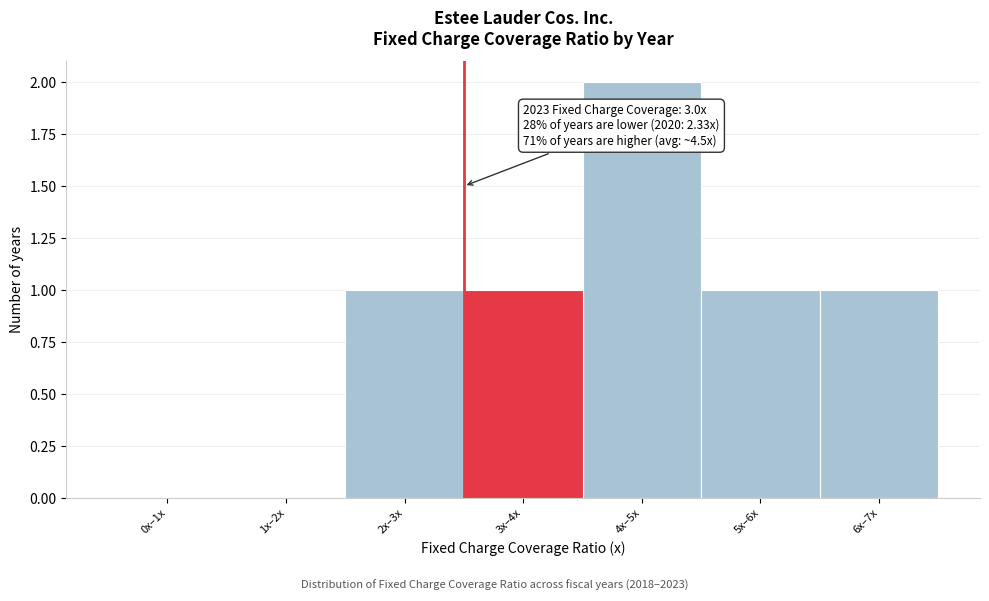

Reading right to left, what are all the values shown in this chart?

6x–7x=1	5x–6x=1	4x–5x=2	3x–4x=1	2x–3x=1	1x–2x=0	0x–1x=0